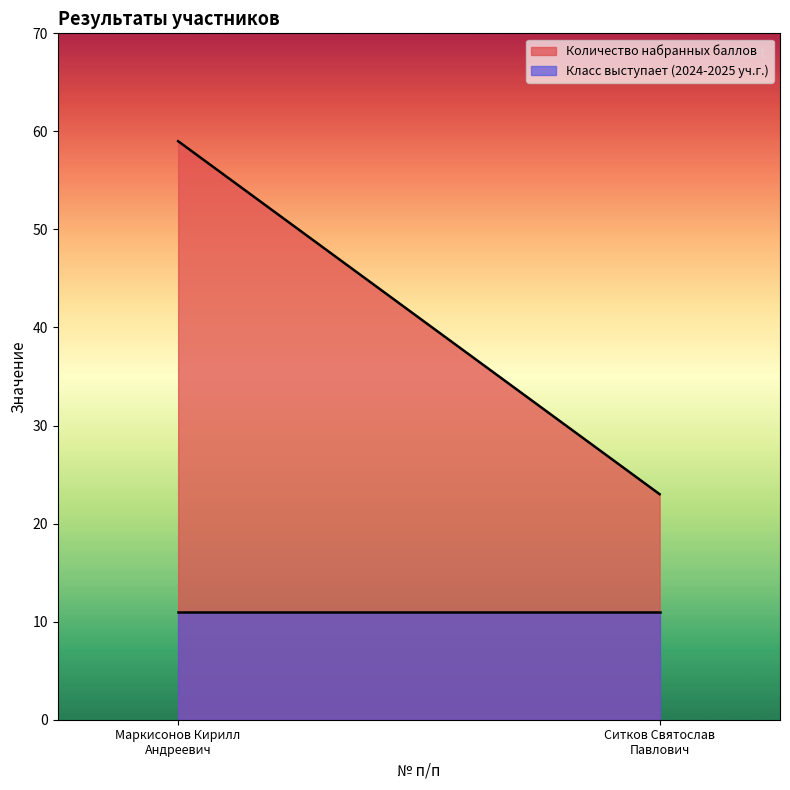

What is the minimum value shown in the chart?

11